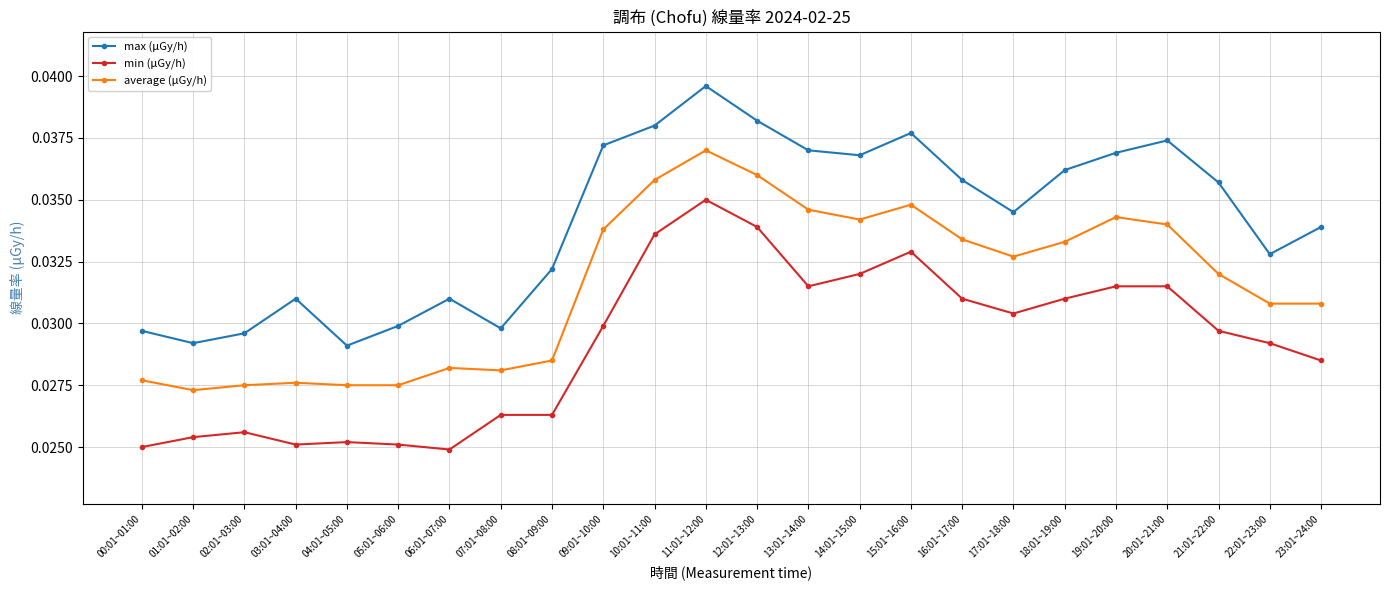

True or false: min (μGy/h) and max (μGy/h) cross at least once.

False